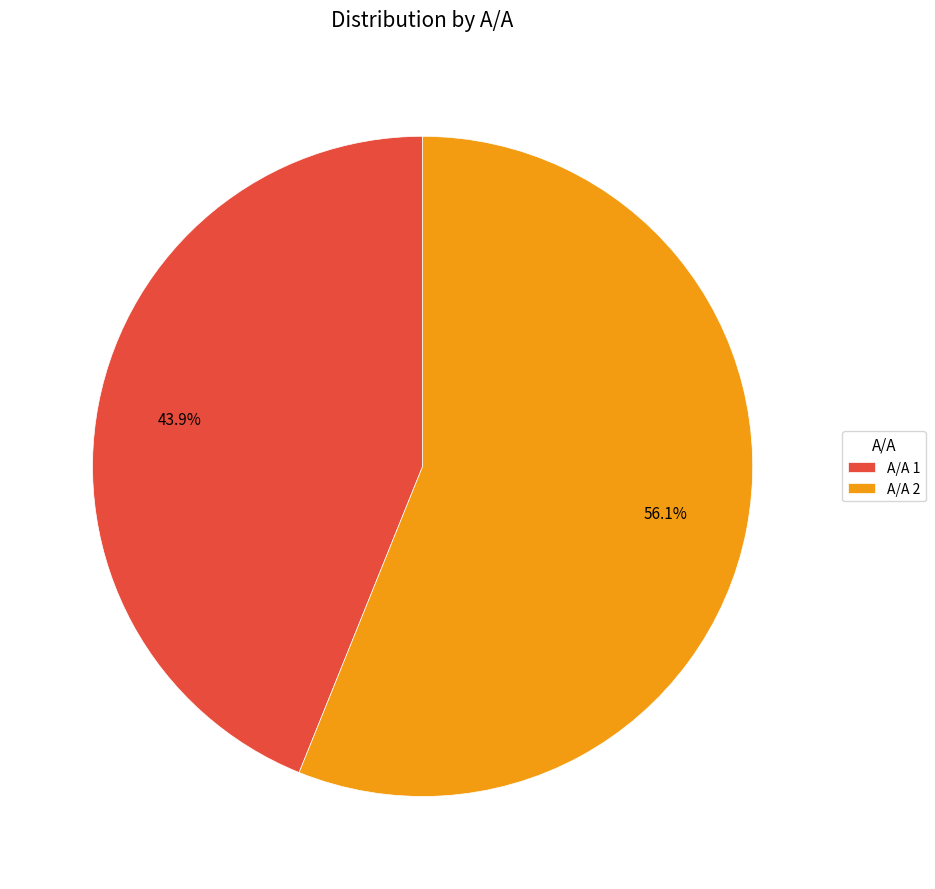

Count the number of slices in the pie.

2